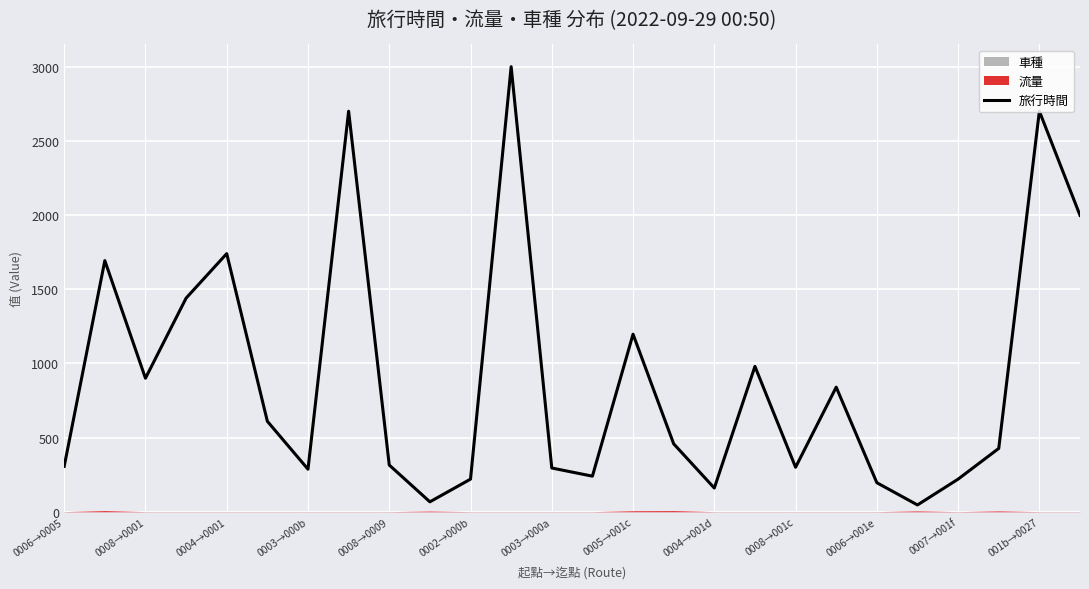

True or false: 旅行時間 has a value of 47 at 0002→000b.

False